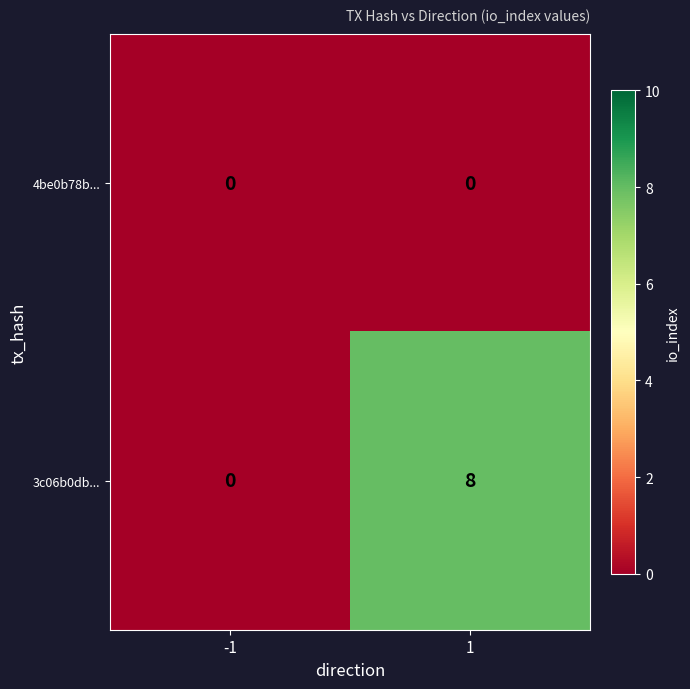

The value of 3c06b0db... at 1 is 8. True or false?

True